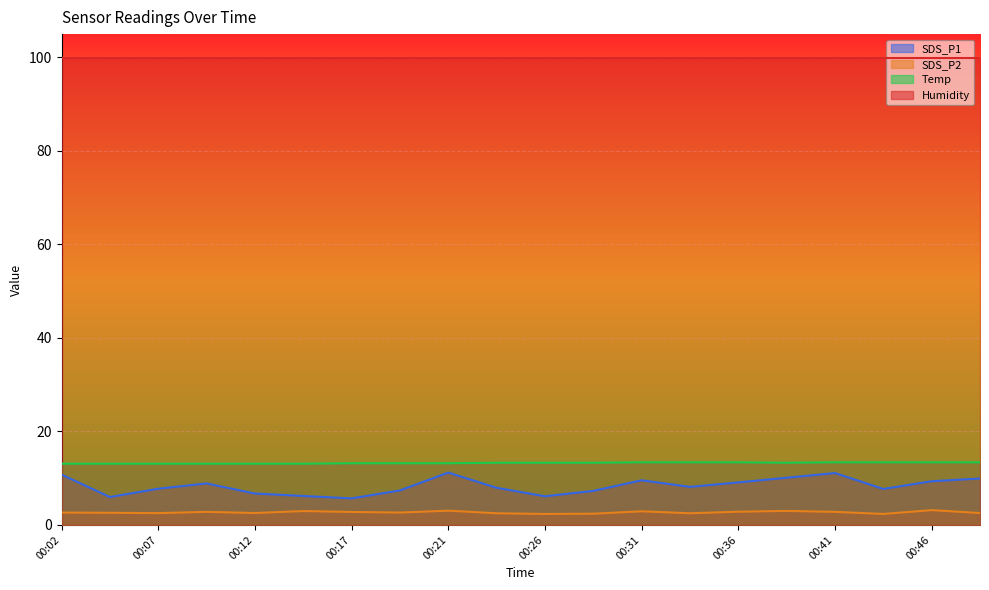

Count the number of categories in the chart.

20